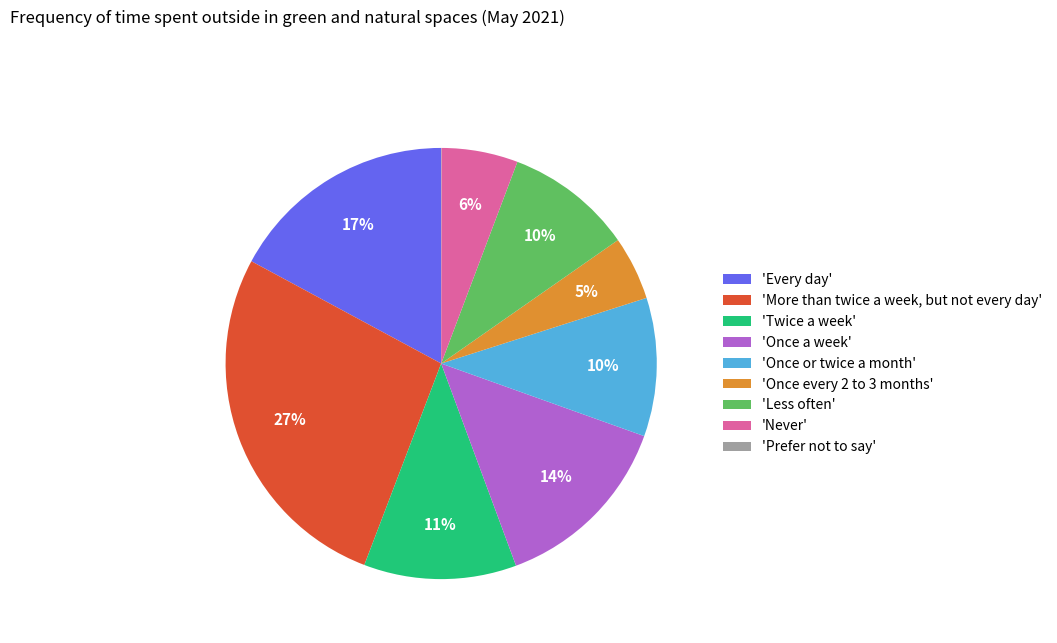

Is the sum of 'Less often' and 'Never' greater than half?

No